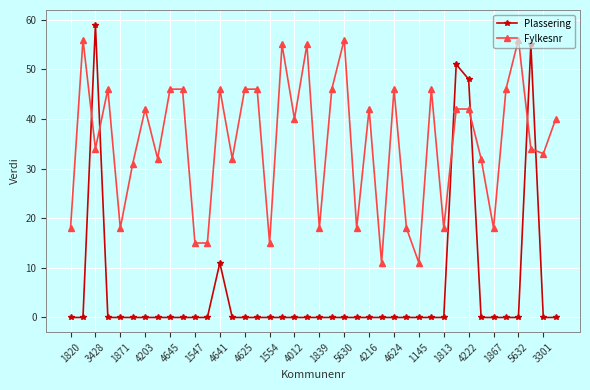

Which series has the largest total across all categories?

Fylkesnr